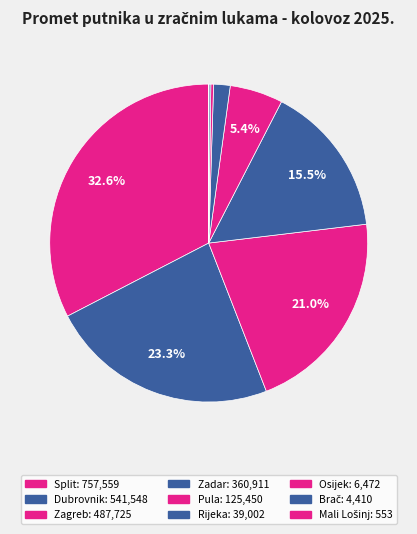

Count the number of slices in the pie.

9